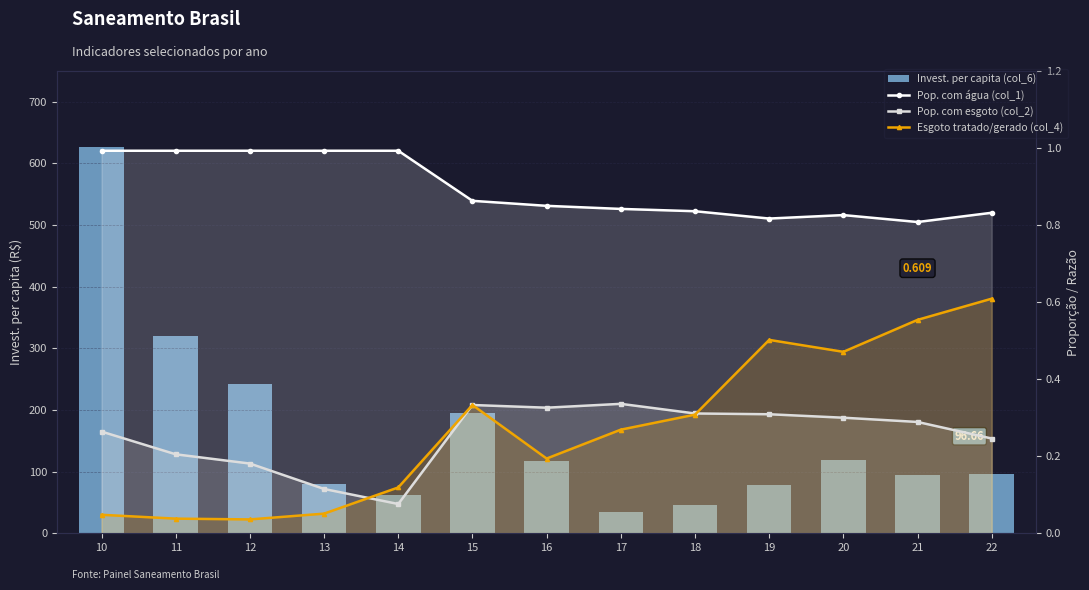

Reading left to right, list all the values displayed in this chart.

Invest. per capita (col_6): 10=626.8	11=320.2	12=241.6	13=80.1	14=62.7	15=194.4	16=117.7	17=34.3	18=46.2	19=78.3	20=119.7	21=94.5	22=96.7
Pop. com água (col_1): 10=1.0	11=1.0	12=1.0	13=1.0	14=1.0	15=0.9	16=0.8	17=0.8	18=0.8	19=0.8	20=0.8	21=0.8	22=0.8
Pop. com esgoto (col_2): 10=0.3	11=0.2	12=0.2	13=0.1	14=0.1	15=0.3	16=0.3	17=0.3	18=0.3	19=0.3	20=0.3	21=0.3	22=0.2
Esgoto tratado/gerado (col_4): 10=0.0	11=0.0	12=0.0	13=0.1	14=0.1	15=0.3	16=0.2	17=0.3	18=0.3	19=0.5	20=0.5	21=0.6	22=0.6